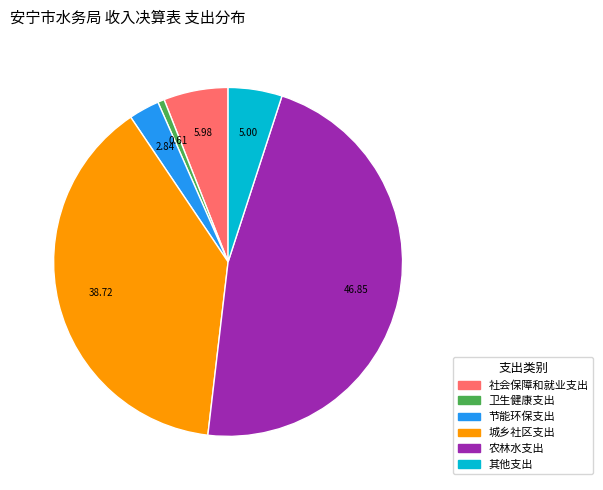

What is the ratio of the value at 城乡社区支出 to the value at 节能环保支出?

13.6